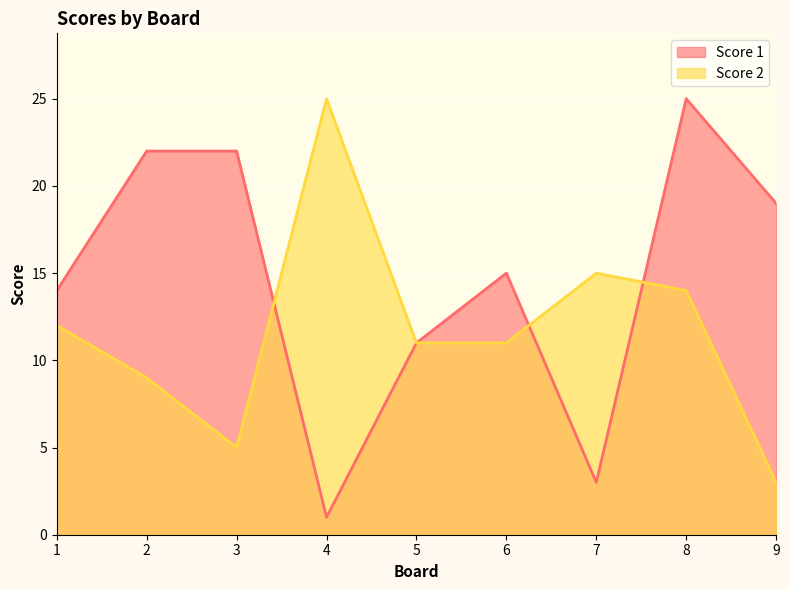

True or false: Score 1 has more than 2 points higher than both neighbors.

False